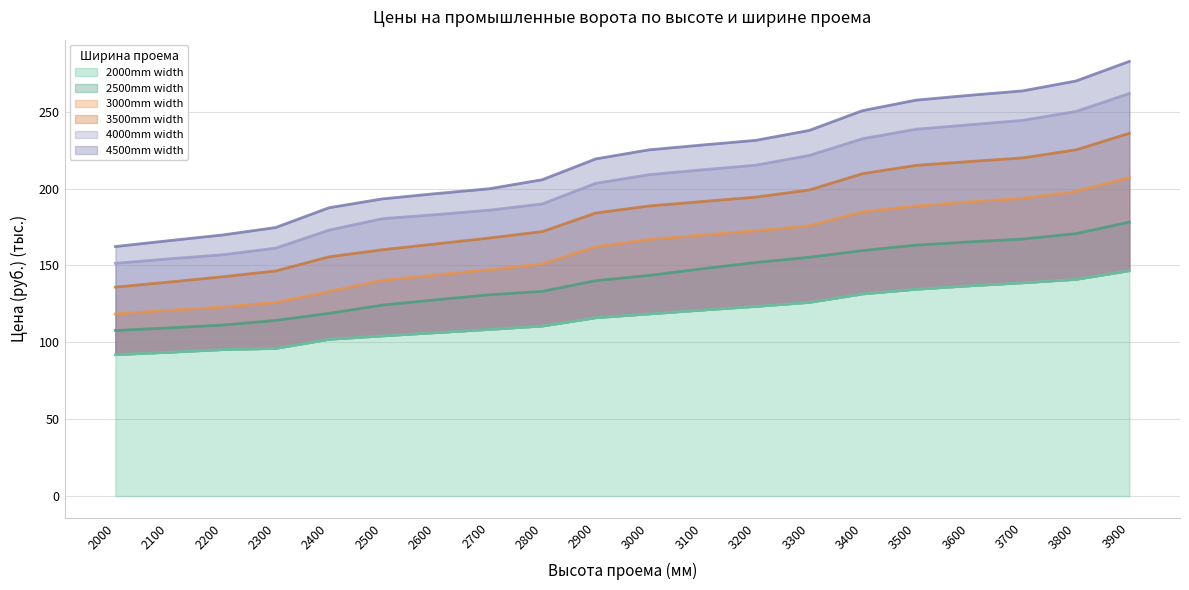

Reading left to right, extract all data points from this chart.

2000mm width: 2000=91.9	2100=93.5	2200=95.2	2300=96.0	2400=101.9	2500=104.1	2600=106.2	2700=108.3	2800=110.6	2900=116.0	3000=118.5	3100=121.0	3200=123.3	3300=125.9	3400=131.5	3500=134.5	3600=136.7	3700=138.7	3800=140.9	3900=146.6
2500mm width: 2000=107.7	2100=109.4	2200=111.2	2300=114.3	2400=118.9	2500=124.2	2600=127.7	2700=130.9	2800=133.2	2900=140.1	3000=143.5	3100=147.9	3200=151.9	3300=155.4	3400=159.7	3500=163.2	3600=165.3	3700=167.2	3800=170.7	3900=178.2
3000mm width: 2000=118.5	2100=120.8	2200=122.9	2300=125.9	2400=133.0	2500=140.4	2600=143.8	2700=147.2	2800=151.0	2900=162.2	3000=166.9	3100=169.8	3200=172.6	3300=175.8	3400=184.9	3500=188.7	3600=191.3	3700=193.7	3800=198.2	3900=207.2
3500mm width: 2000=135.9	2100=139.2	2200=142.6	2300=146.4	2400=155.6	2500=160.2	2600=164.0	2700=167.8	2800=172.0	2900=184.1	3000=188.7	3100=191.6	3200=194.5	3300=199.1	3400=209.7	3500=215.1	3600=217.6	3700=220.0	3800=225.2	3900=236.0
4000mm width: 2000=151.4	2100=154.3	2200=156.9	2300=161.3	2400=173.0	2500=180.4	2600=183.1	2700=186.0	2800=190.0	2900=203.4	3000=209.1	3100=212.2	3200=215.2	3300=221.5	3400=232.5	3500=238.6	3600=241.5	3700=244.4	3800=250.2	3900=261.9
4500mm width: 2000=162.3	2100=166.1	2200=169.8	2300=174.7	2400=187.5	2500=193.3	2600=196.7	2700=199.9	2800=205.8	2900=219.3	3000=225.2	3100=228.4	3200=231.4	3300=237.8	3400=250.7	3500=257.5	3600=260.7	3700=263.6	3800=270.0	3900=282.7